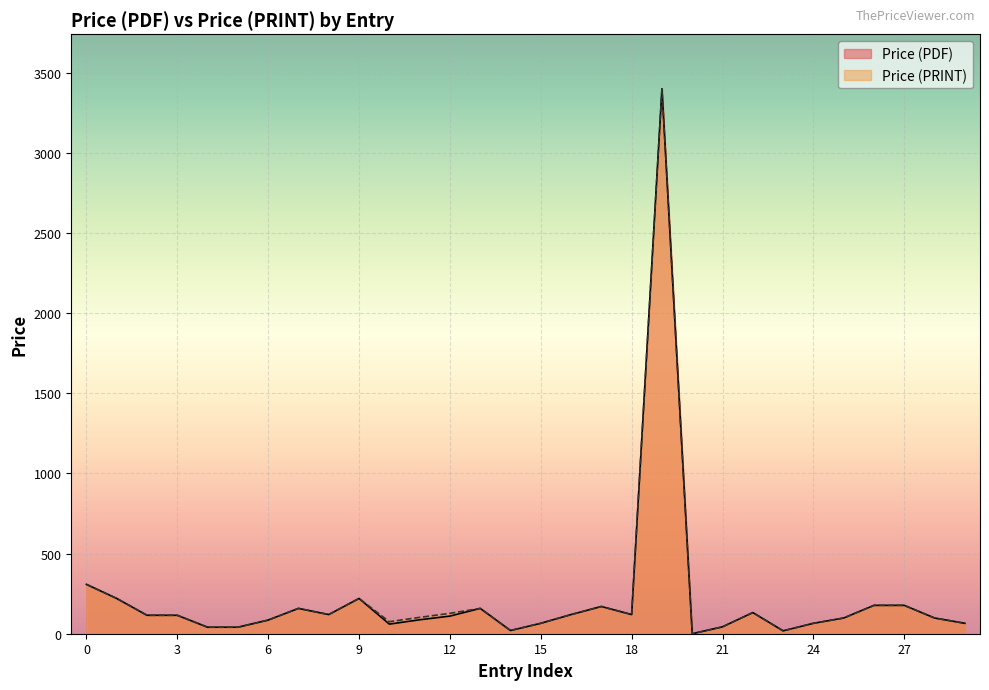

What is the sum of all Price (PRINT) values?

6650.4